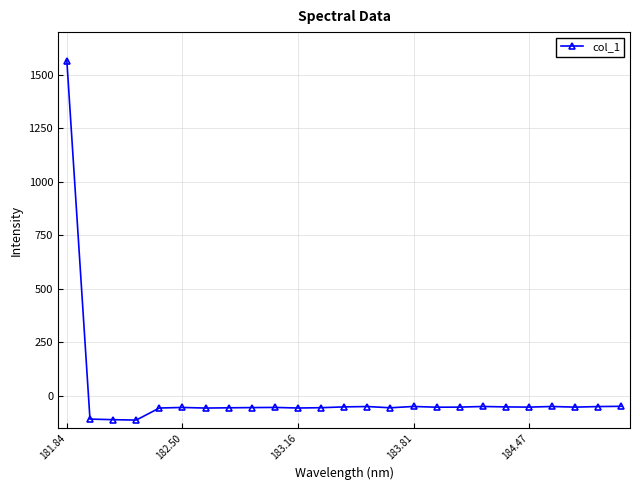

What is the value of the 24th point from the left?

-50.5